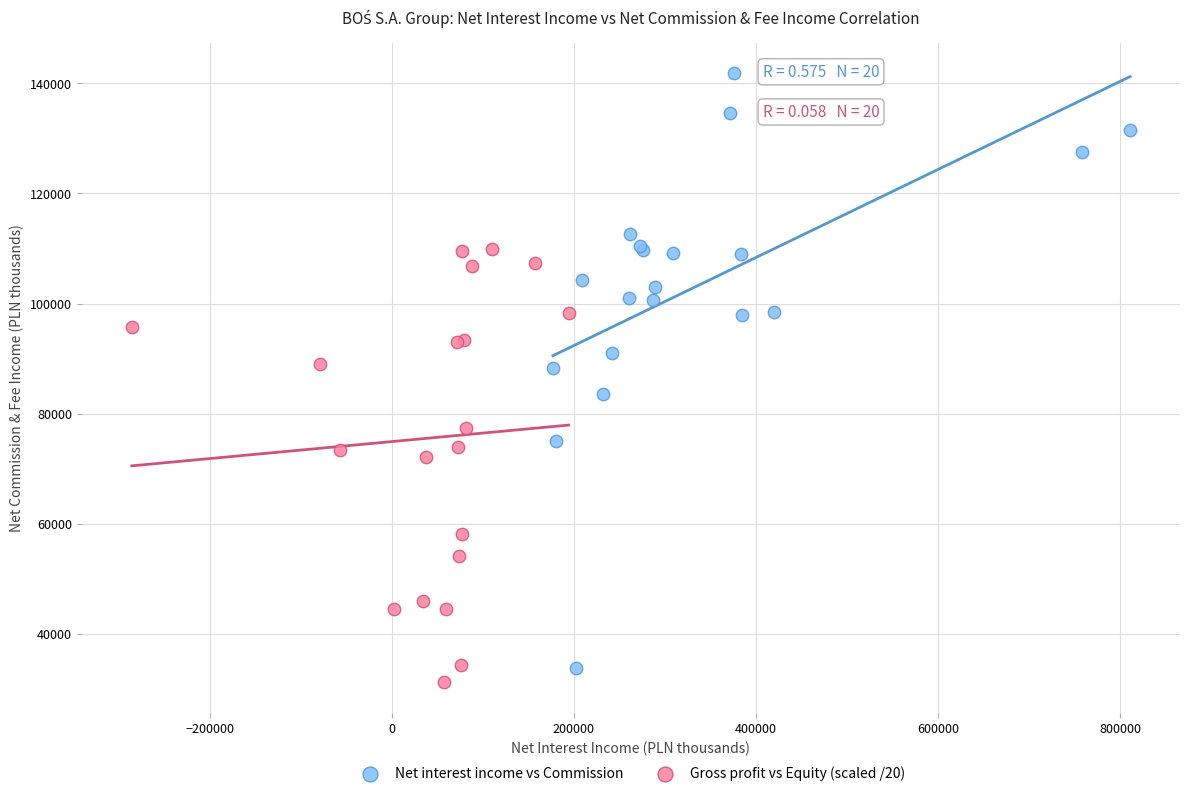

Which series has the largest Y range (max minus min)?

Net interest income vs Commission